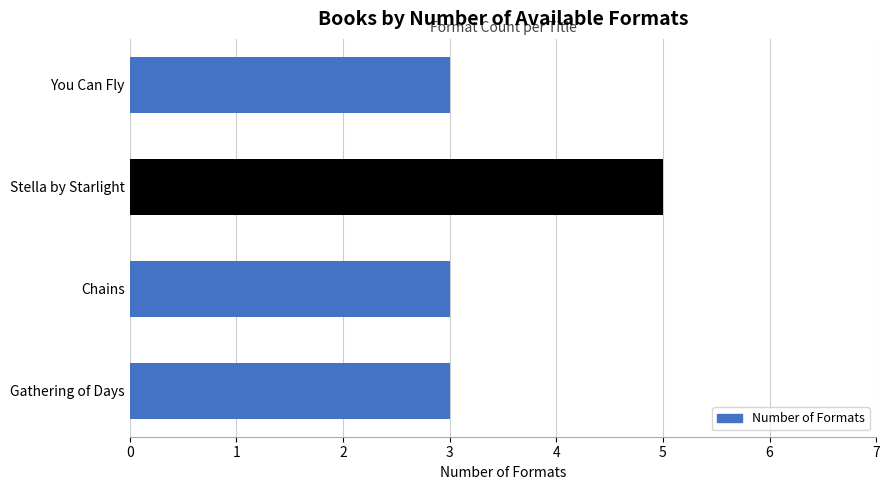

Between Chains and Stella by Starlight, which is larger?

Stella by Starlight